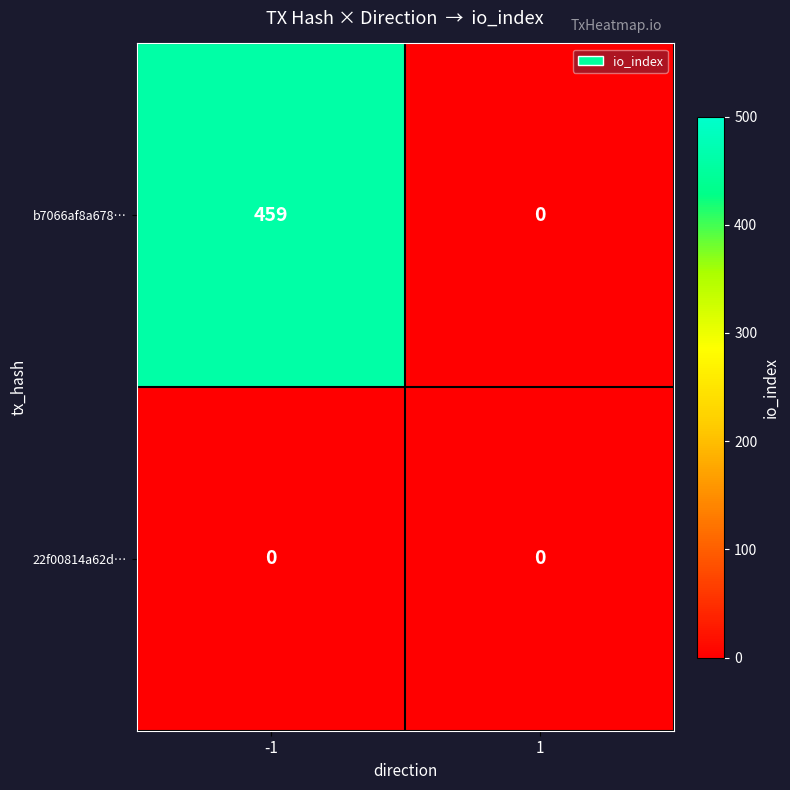

Which series has the largest total across all categories?

b7066af8a678…